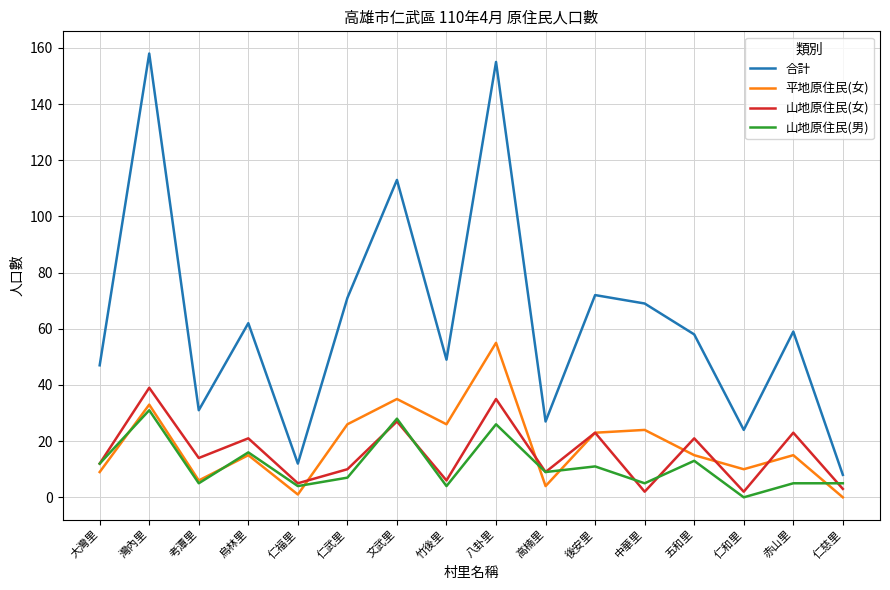

At how many categories does at least one series exceed 137?

2